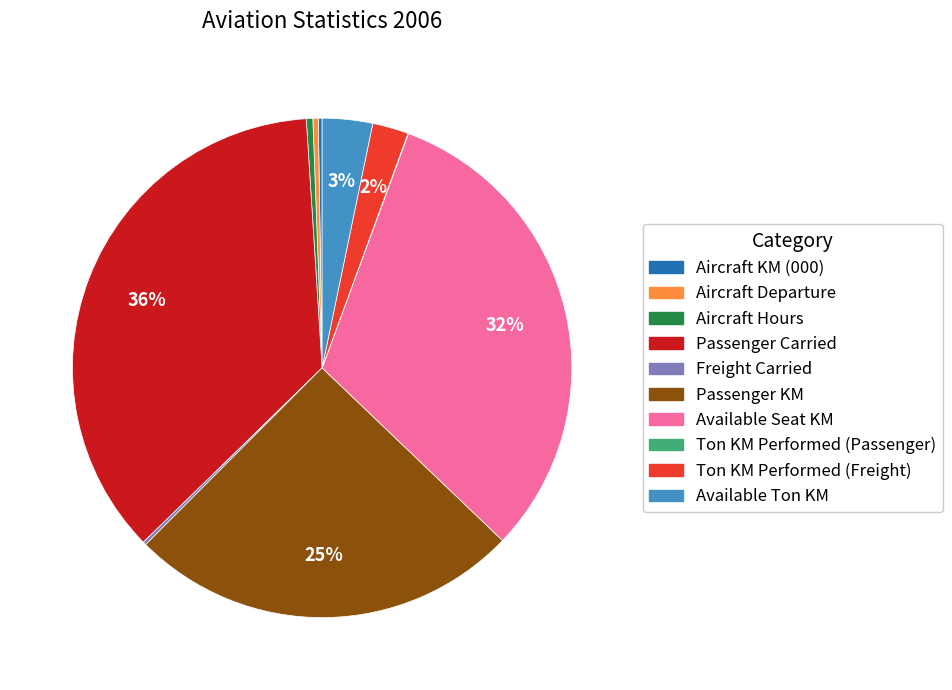

True or false: Passenger KM accounts for 16% of the total.

False